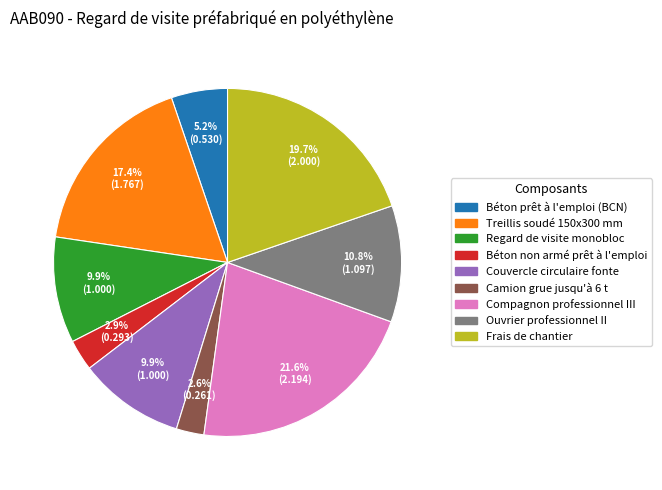

Does any single category account for the majority?

No